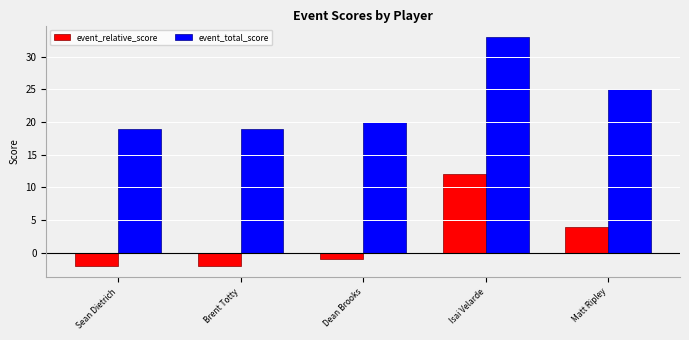

Are the bars grouped side by side (vs. stacked)?

Yes